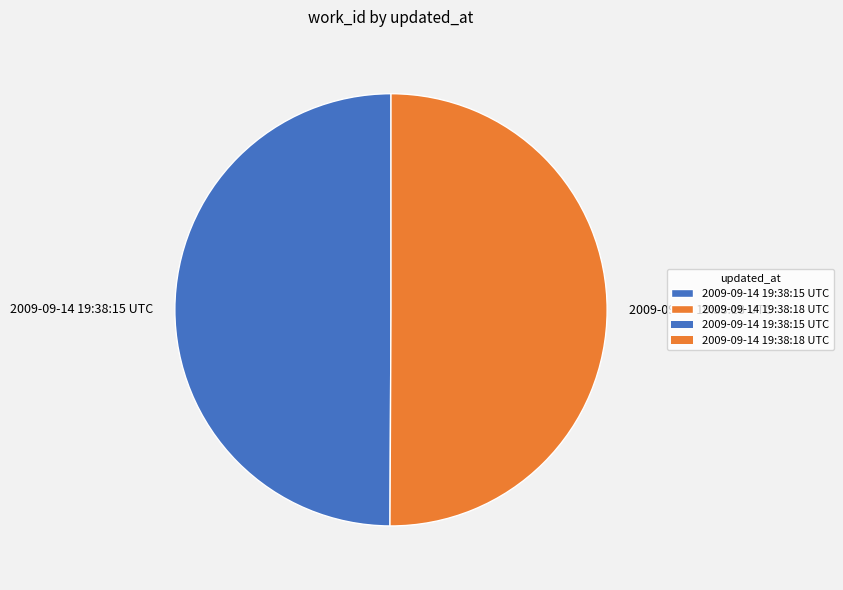

Approximately how many times larger is the value at 2009-09-14 19:38:18 UTC compared to 2009-09-14 19:38:15 UTC?

1.0